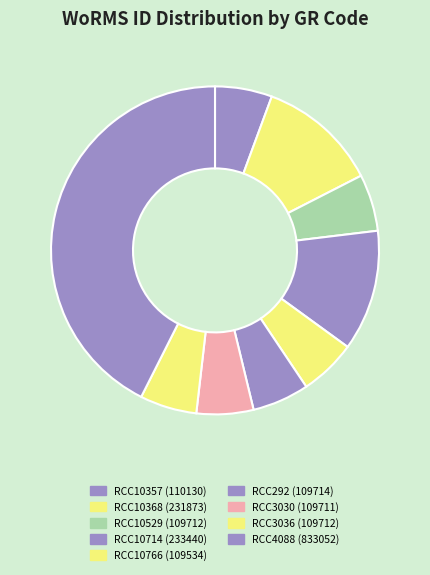

Approximately how many times larger is the value at RCC10529 compared to RCC10766?

1.0